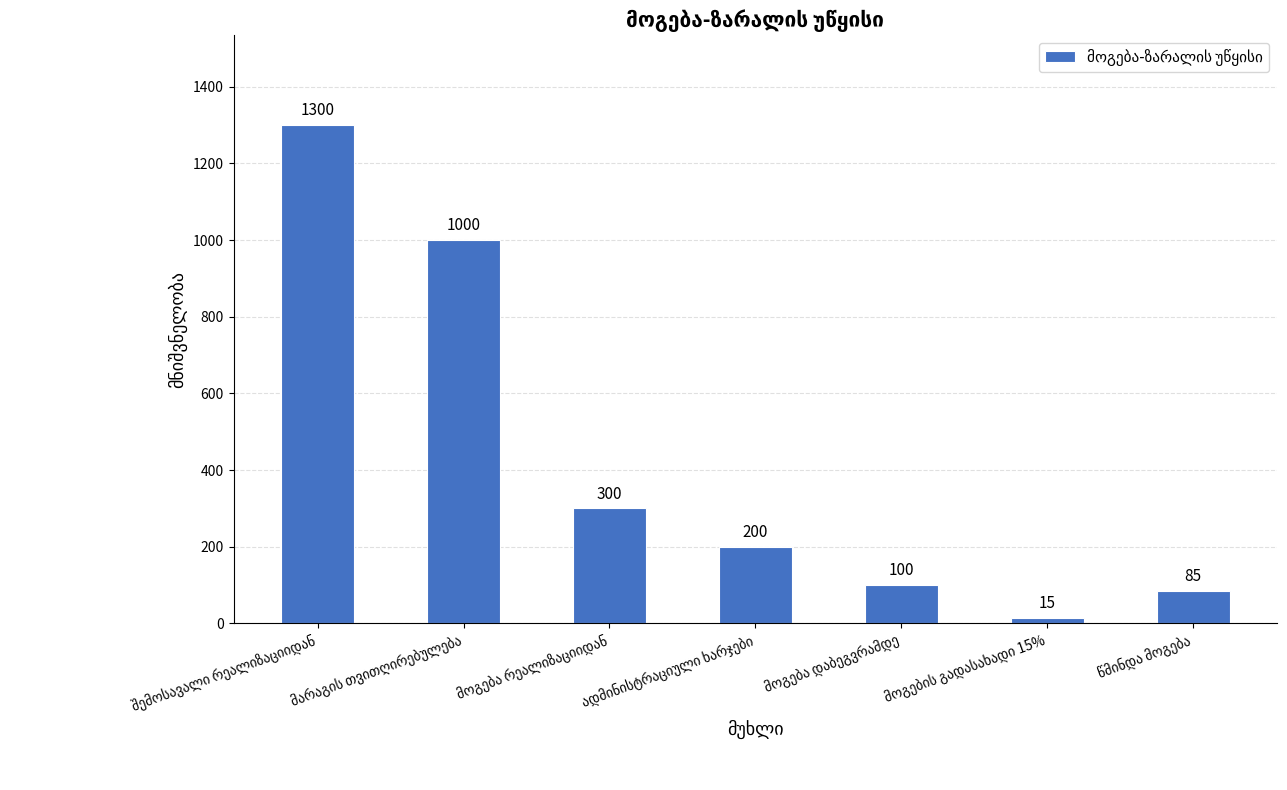

What is the value of the 4th bar from the left?

200